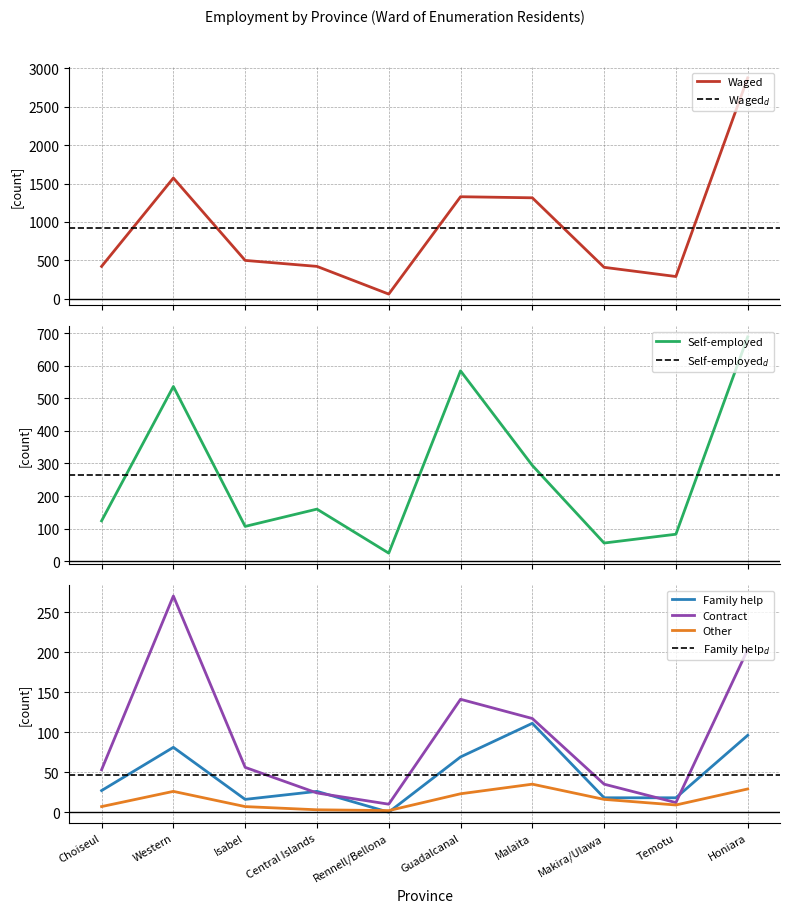

Which series has the largest total across all categories?

Waged